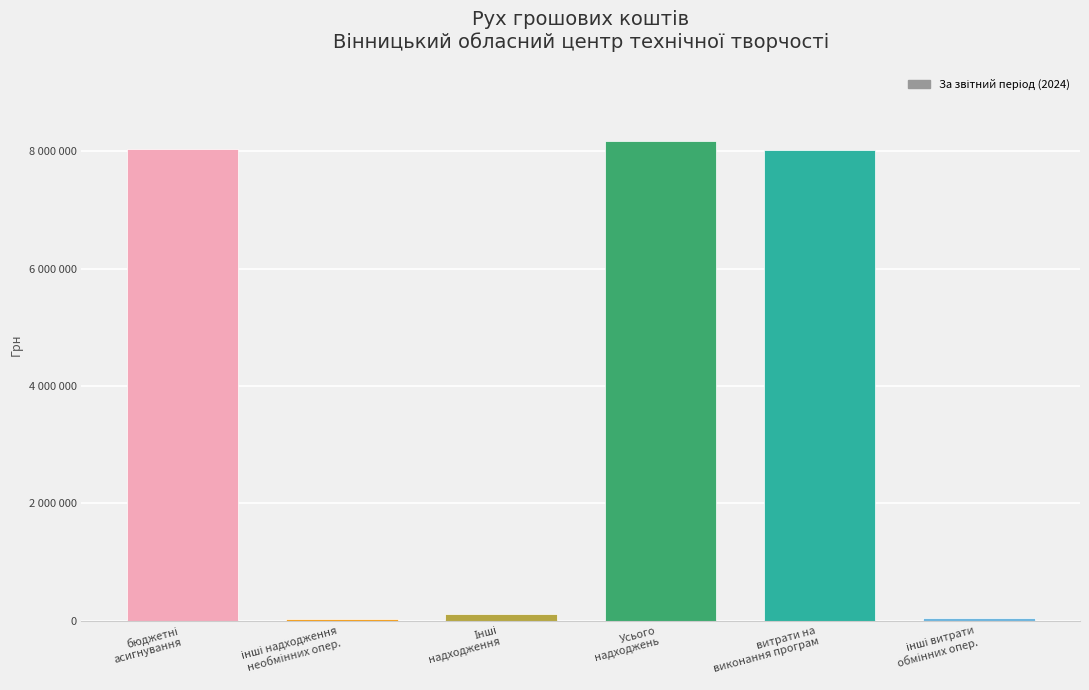

What is the label of the 6th bar from the left?

інші витрати
обмінних опер.